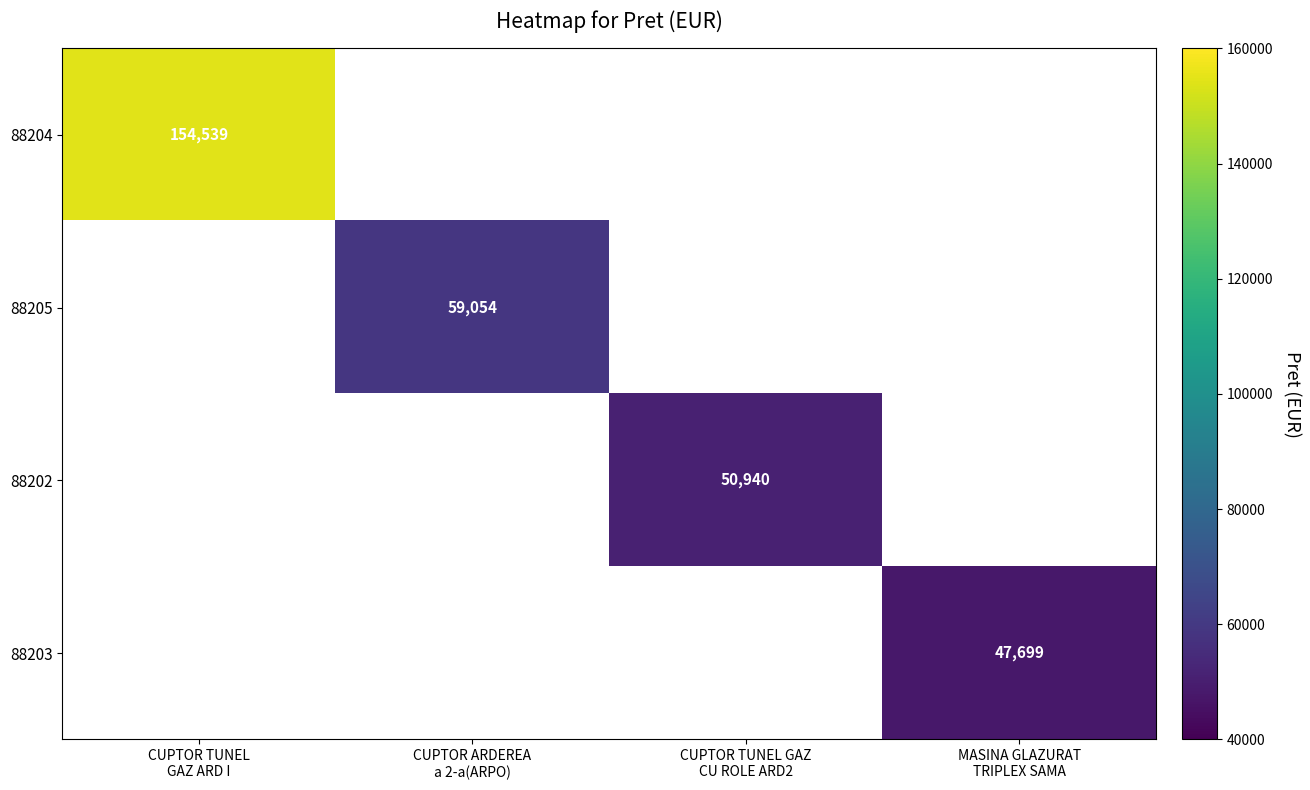

Which label corresponds to the smallest value in the chart?

MASINA GLAZURAT
TRIPLEX SAMA